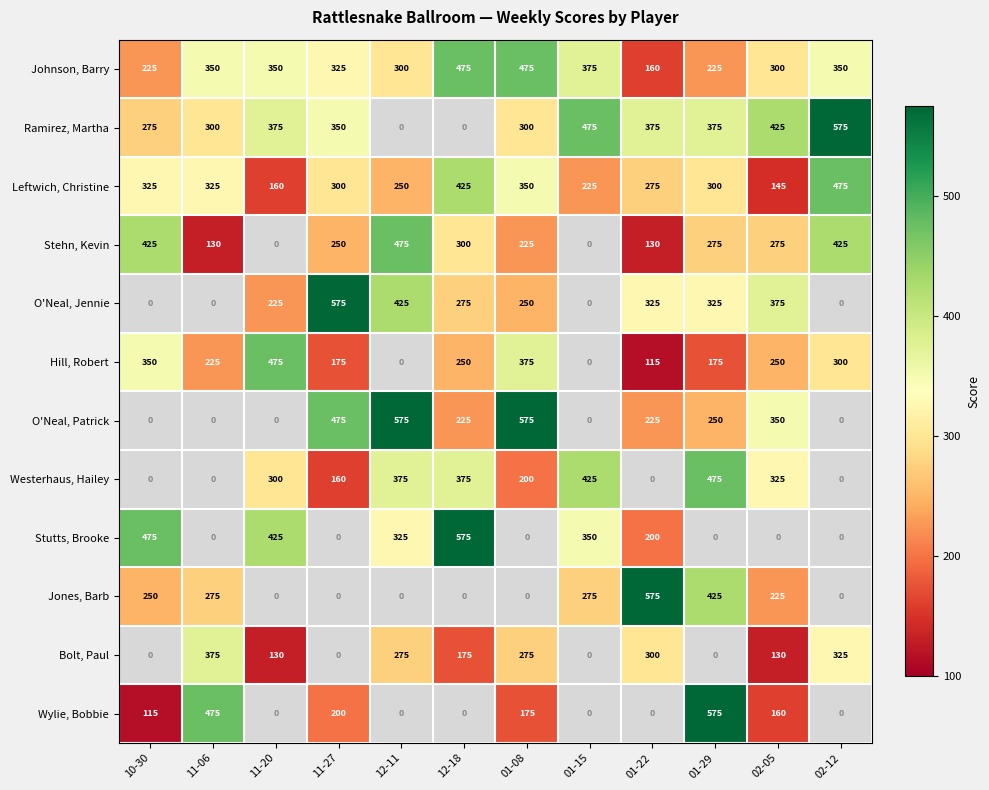

How many series are shown in this chart?

12